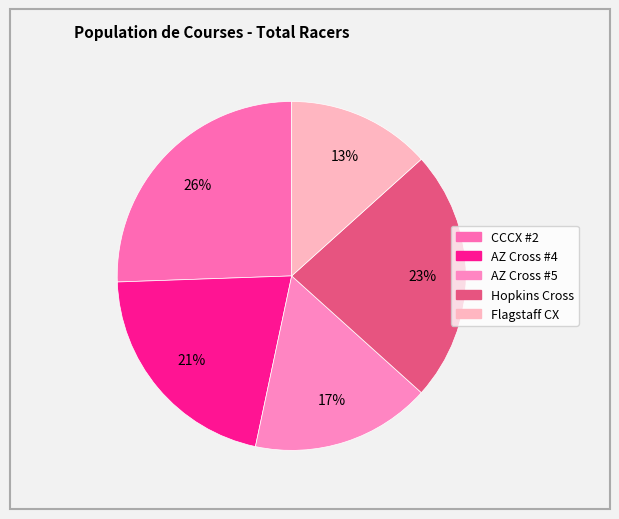

Is AZ Cross #4 the majority of the pie?

No